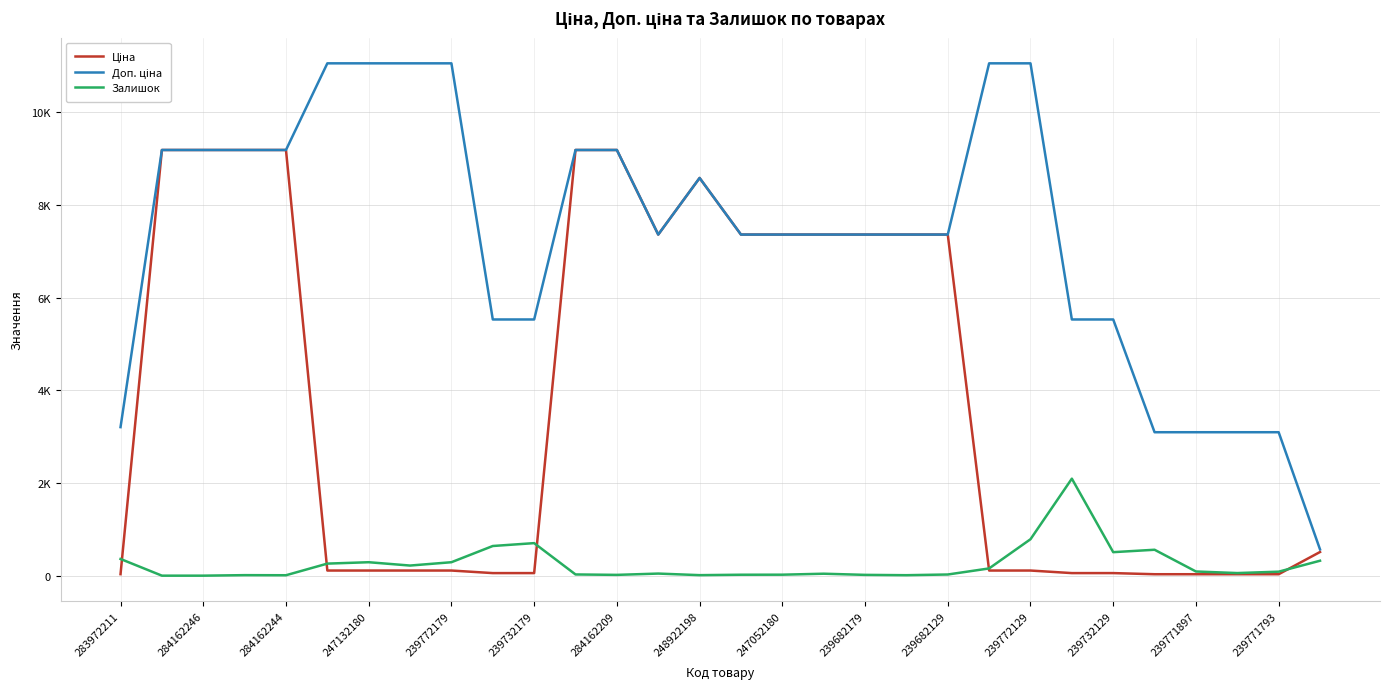

In Залишок, how many points are higher than both neighbors (excluding endpoints)?

7